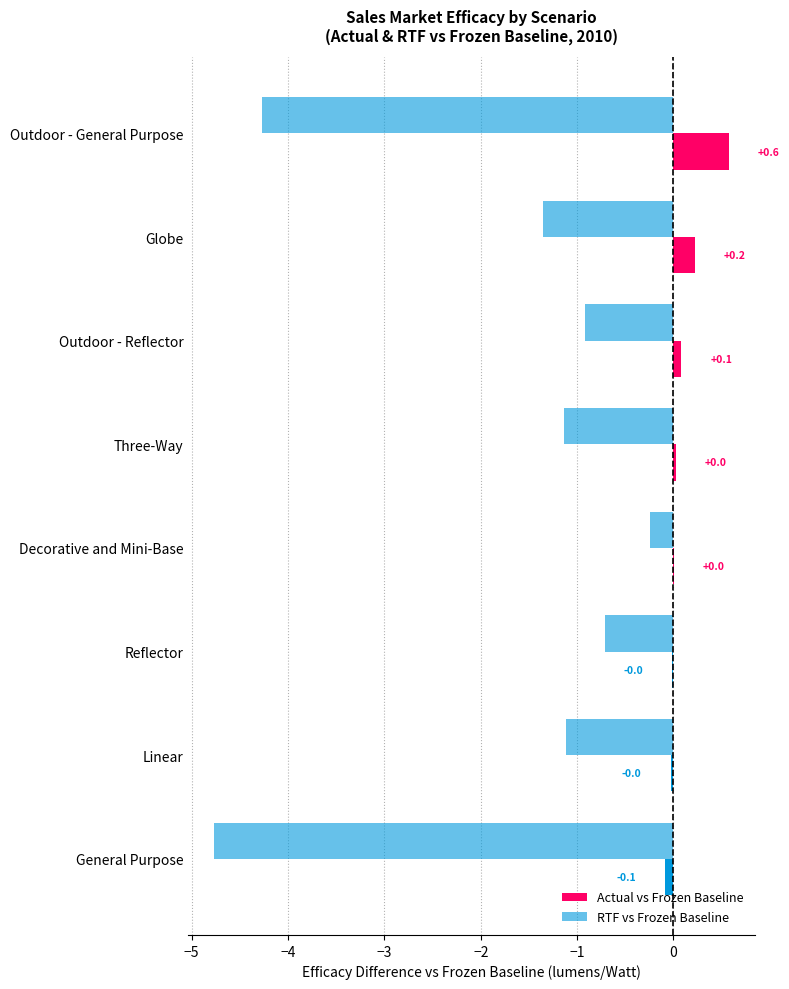

Rank the series by their maximum value, from highest to lowest.

Actual vs Frozen Baseline, RTF vs Frozen Baseline